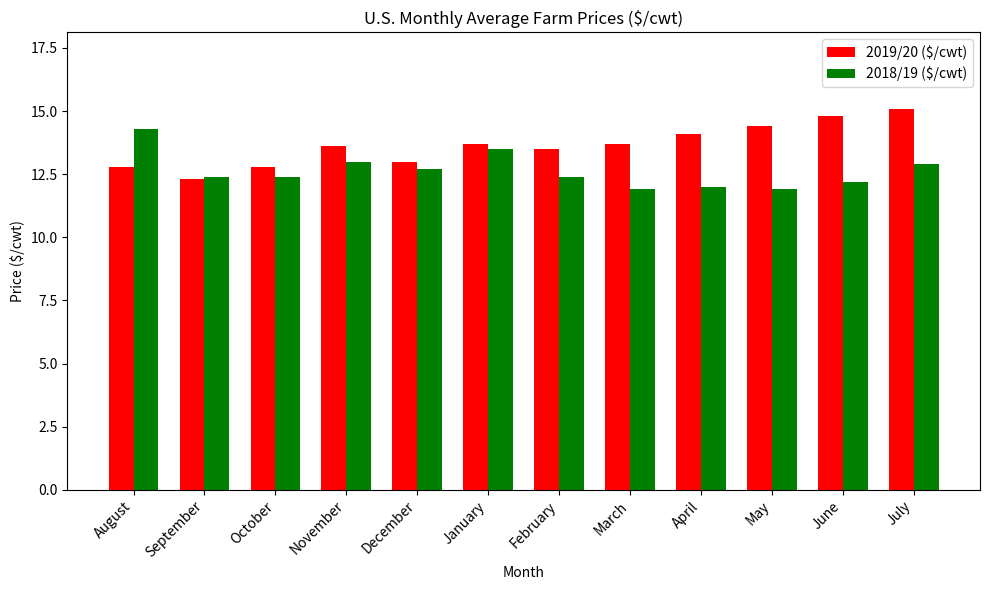

At which label does 2019/20 ($/cwt) first exceed 13?

November